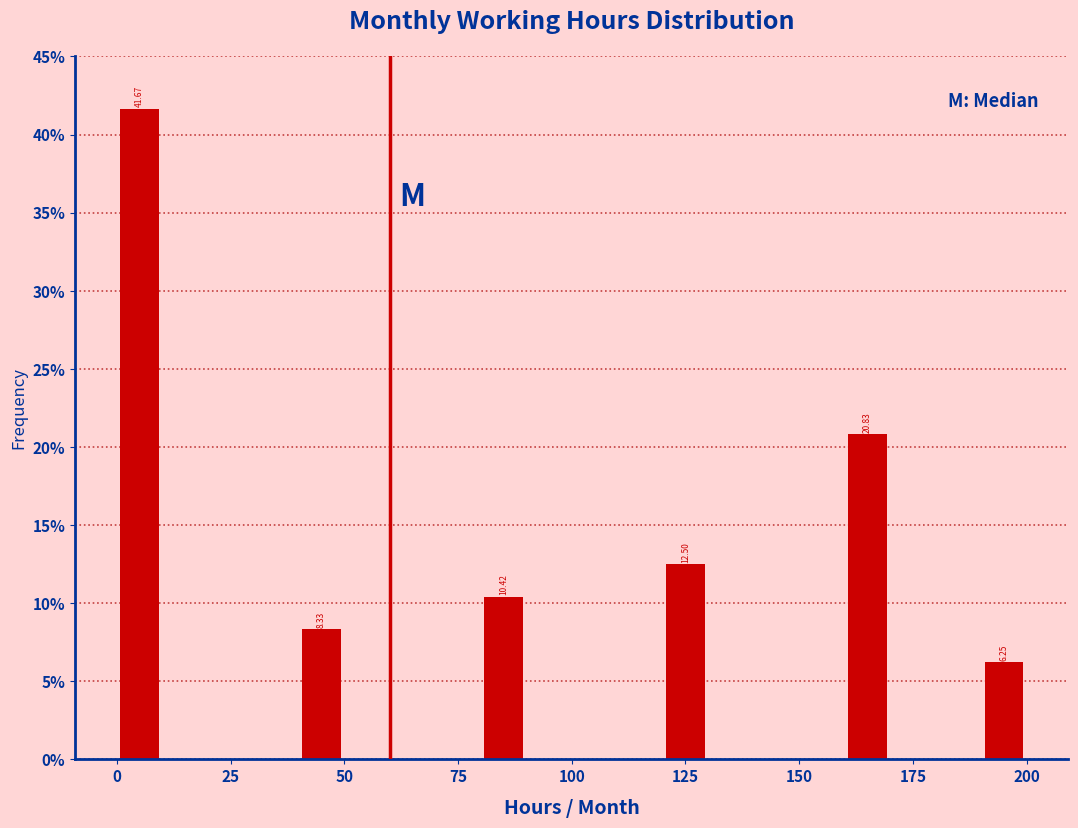

Around what value on the x-axis is the tallest bar? Give the approximate position of its centre, as read against the axis.

5